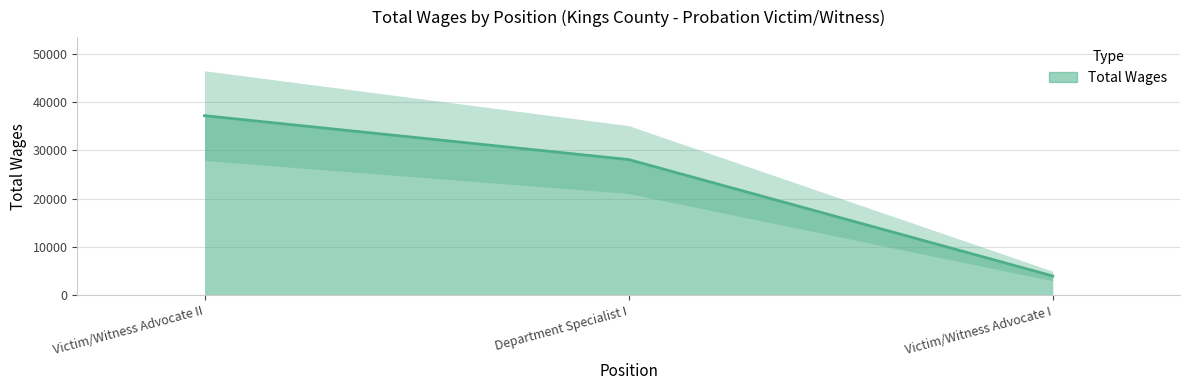

What is the label of the 1st point from the left?

Victim/Witness Advocate II